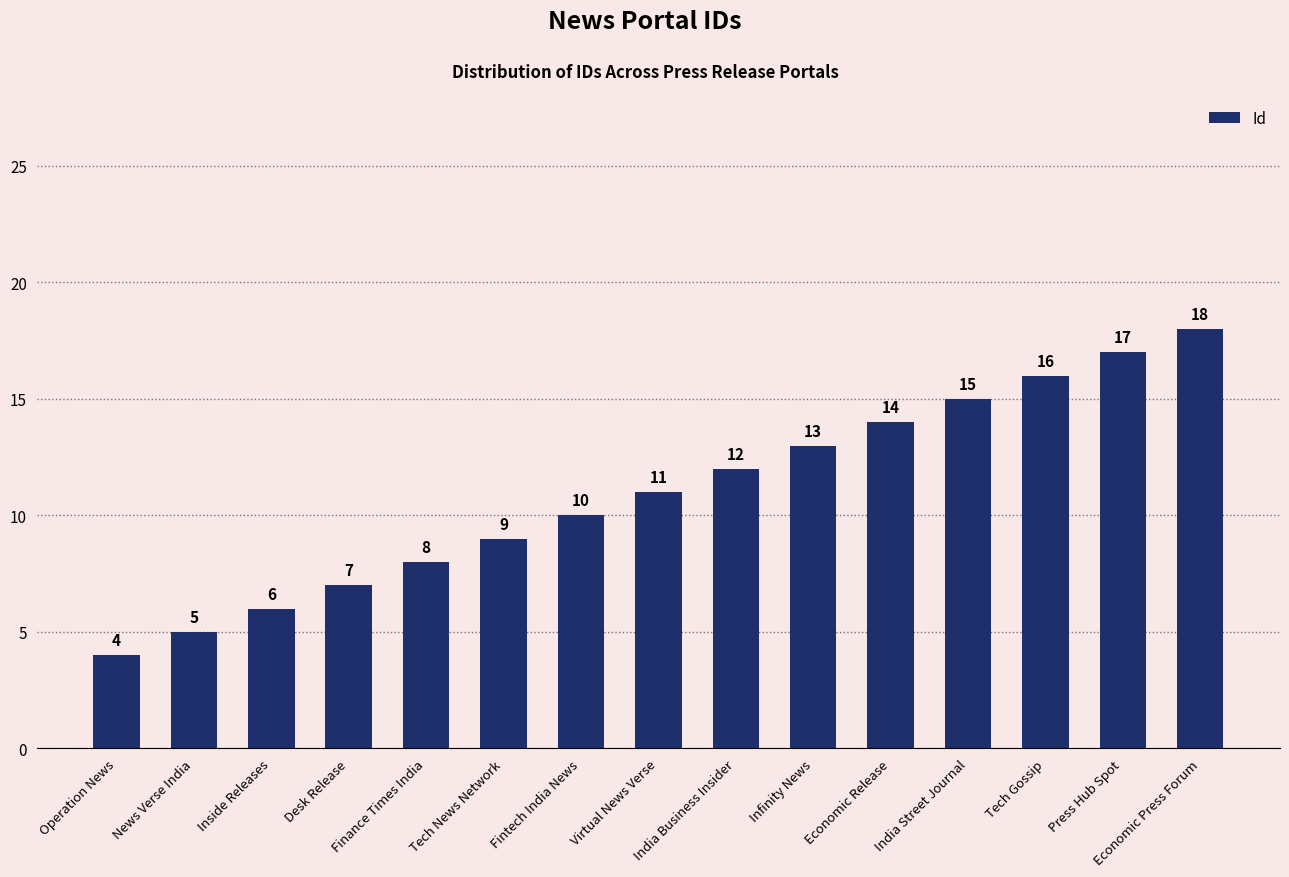

The value at Inside Releases is 6. True or false?

True